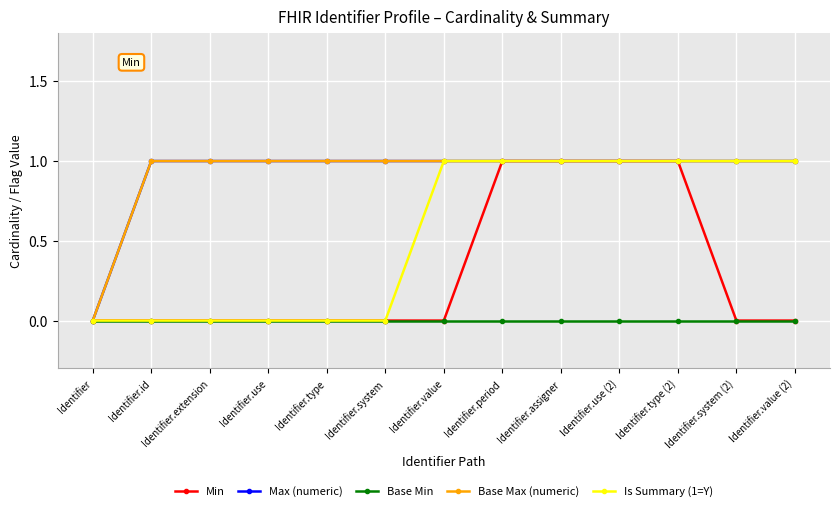

Does the chart have visible grid lines?

Yes